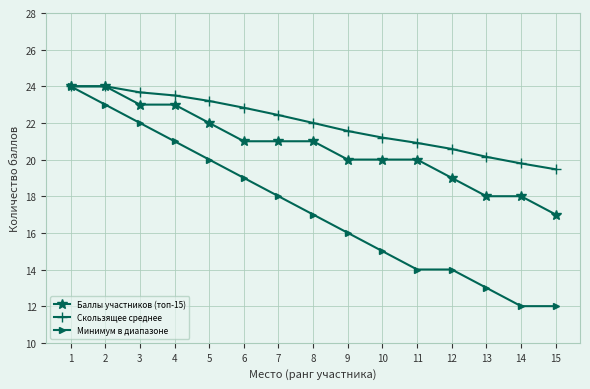

What is the value of the Баллы участников (топ-15) point at the 14th from the left?

18.0